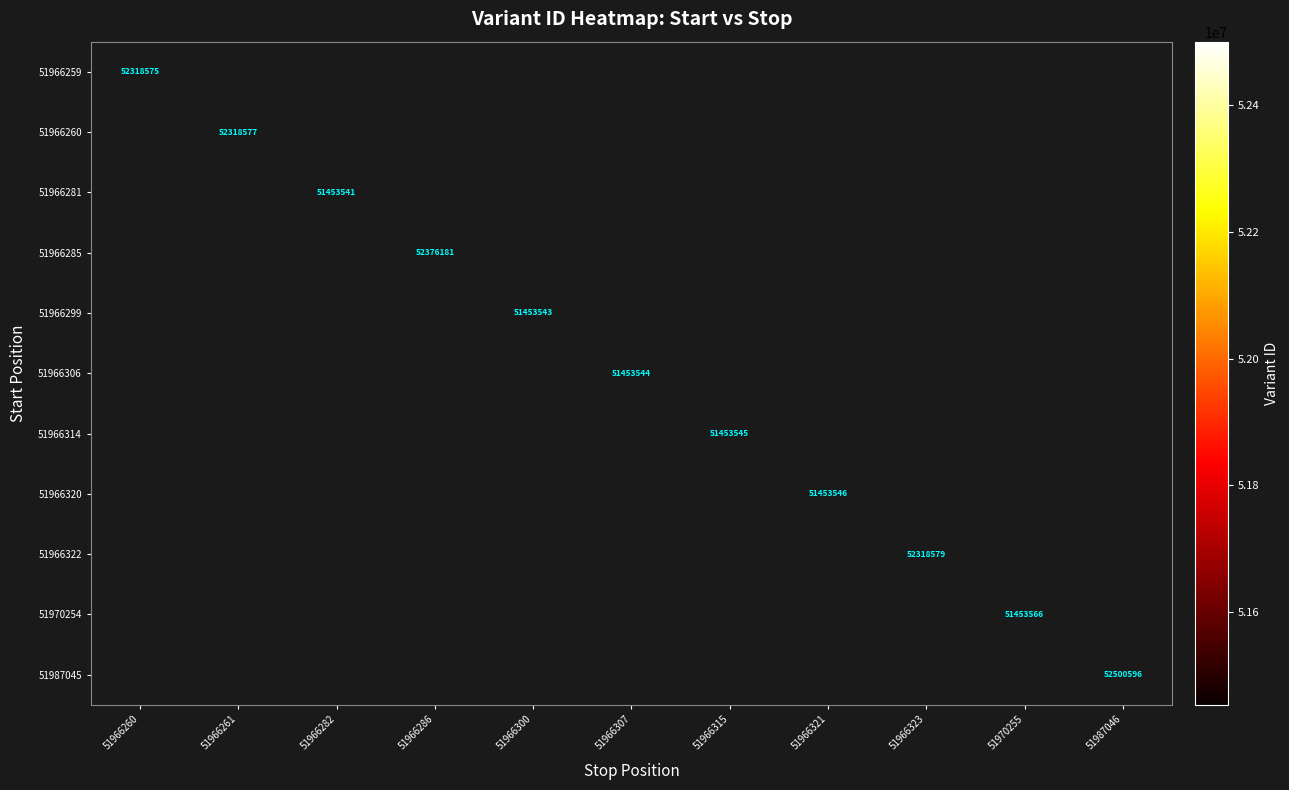

What is the smallest value displayed?

51453541.0